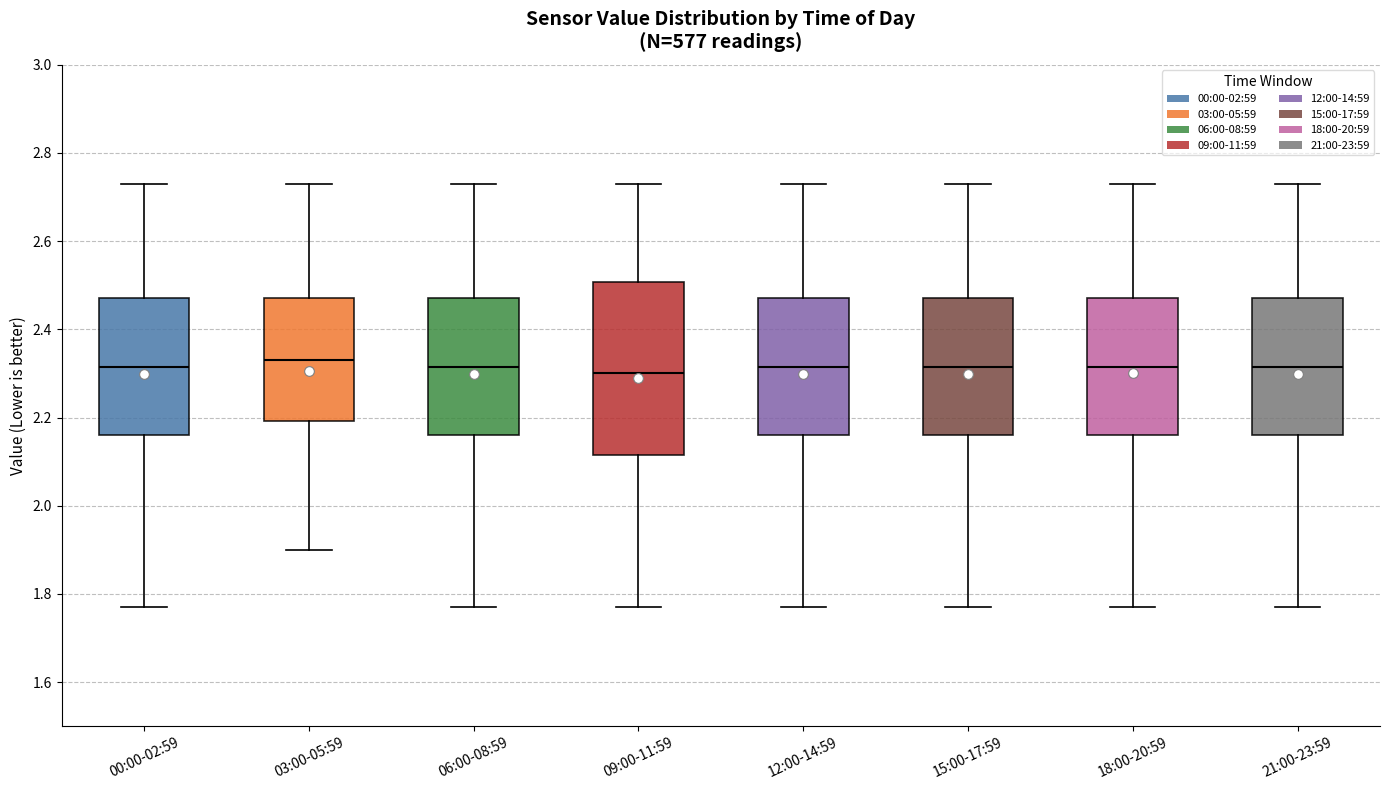

Where is the lower edge of the box for 21:00-23:59 on the y-axis? The values are not printed on the chart, so give them approximately, as read against the axis.

2.16